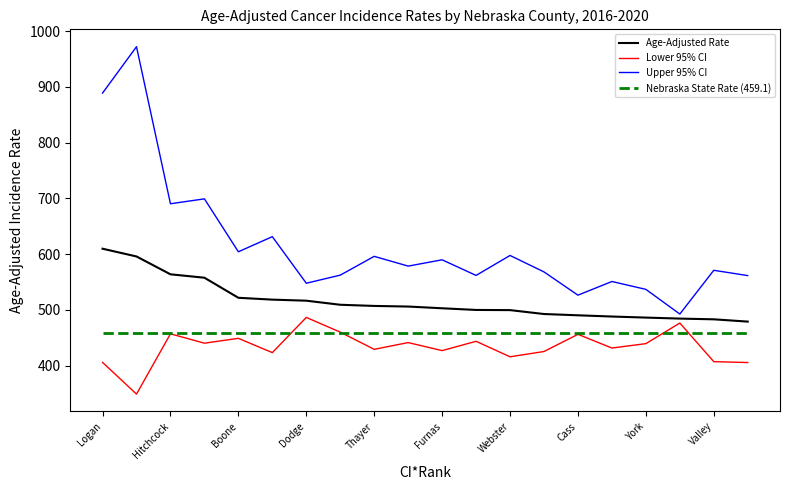

True or false: Nebraska State Rate (459.1) and Upper 95% CI cross at least once.

False